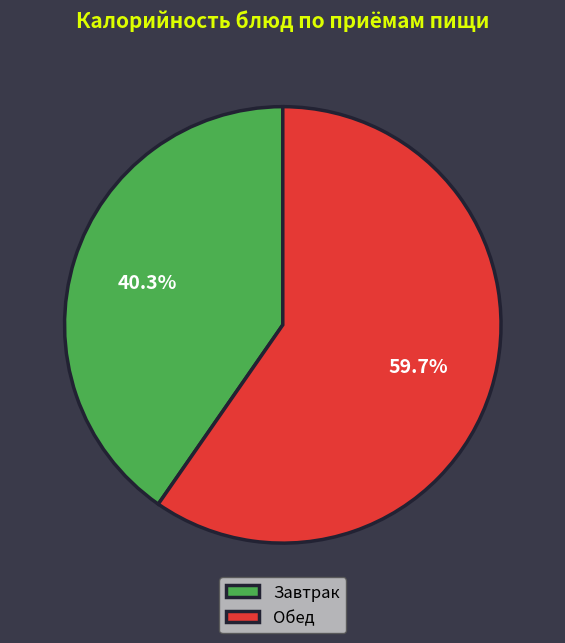

Does Завтрак account for over 50% of the chart?

No